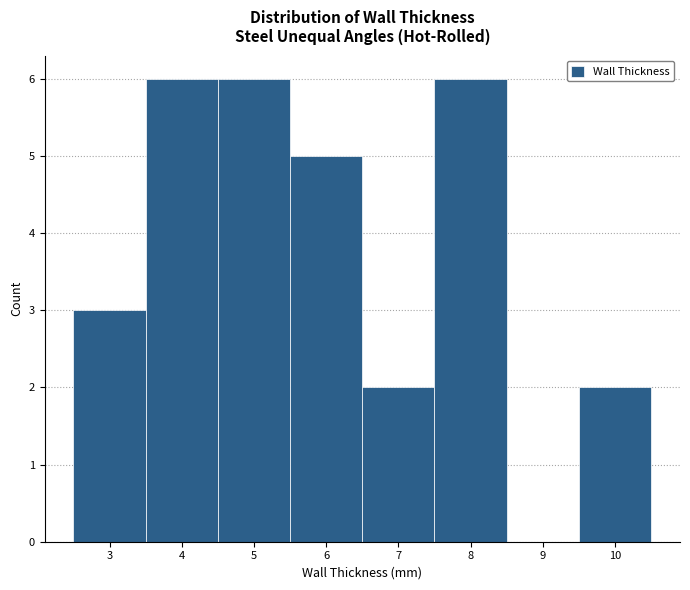

Reading left to right, transcribe this chart: for each bar, give the range it covers on the x-axis and its height. The values are not printed on the chart, so give them approximately, as read against the axis.

2.5 to 3.5: 3
3.5 to 4.5: 6
4.5 to 5.5: 6
5.5 to 6.5: 5
6.5 to 7.5: 2
7.5 to 8.5: 6
8.5 to 9.5: 0
9.5 to 10.5: 2